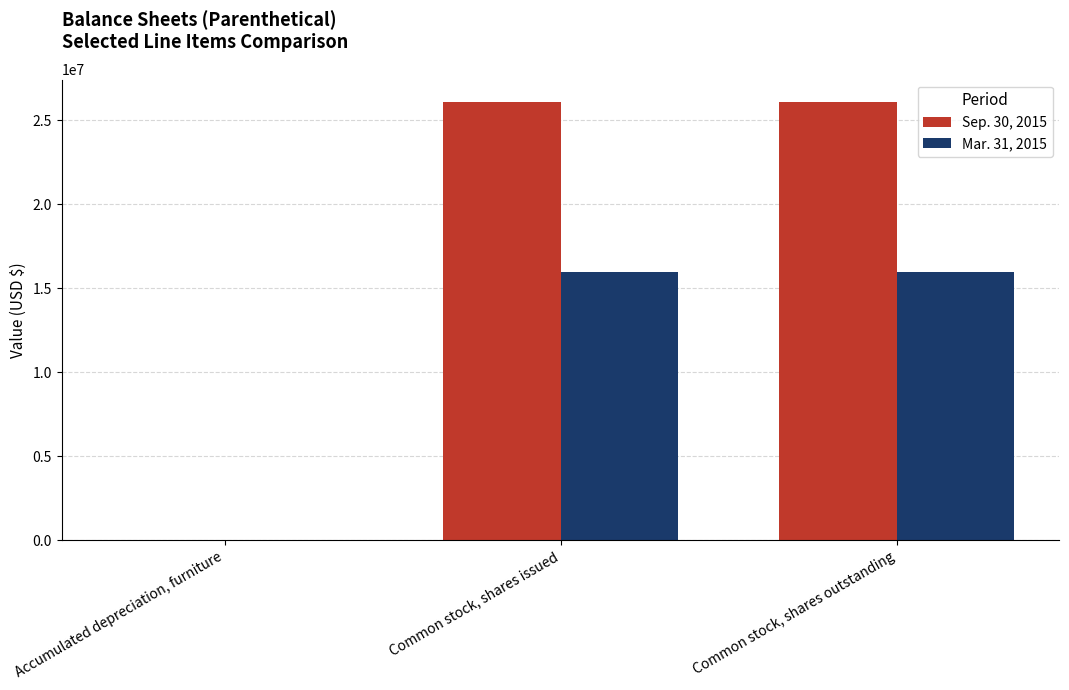

Which series has the largest total across all categories?

Sep. 30, 2015